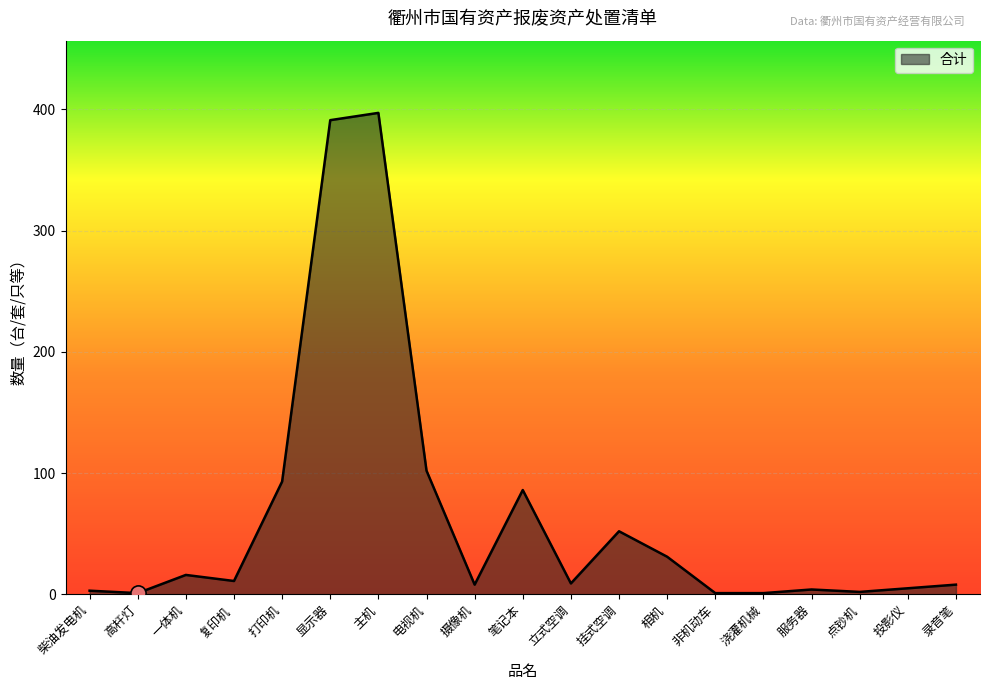

What is the change in value from 笔记本 to 投影仪?

-81